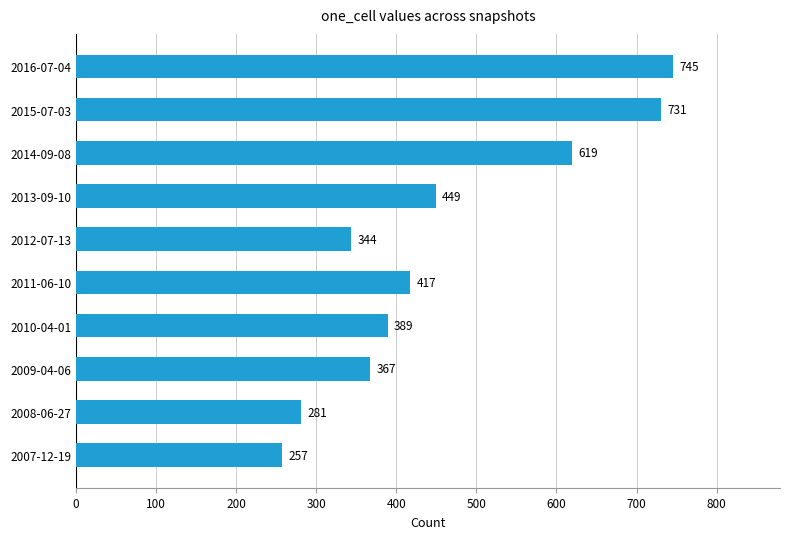

What is the difference between the maximum and second lowest values?

464